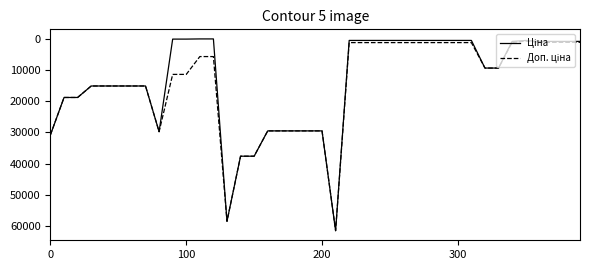

What is the maximum value shown in the chart?

61434.3